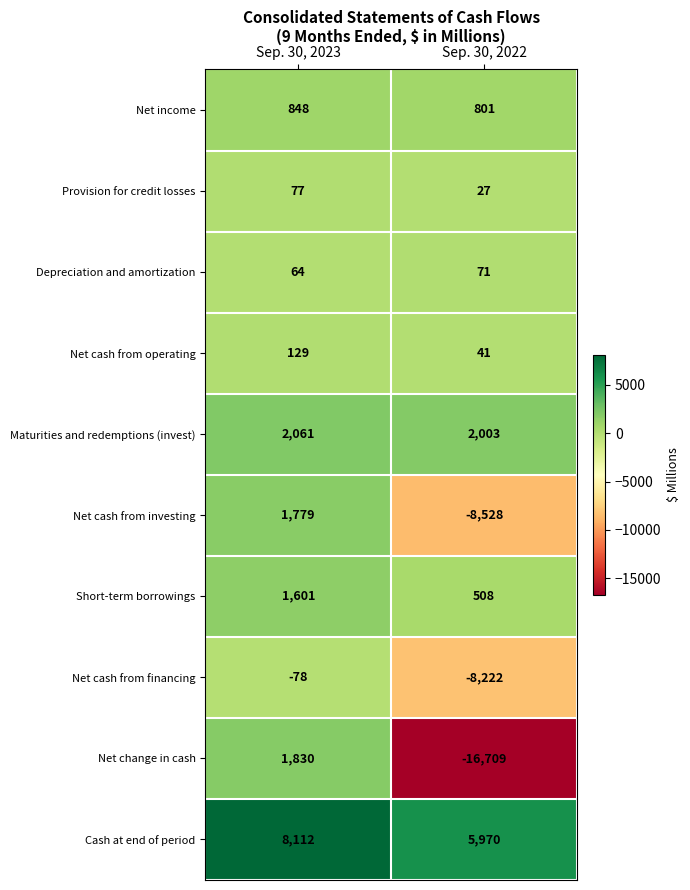

The Provision for credit losses series shows 43 at Sep. 30, 2022. True or false?

False